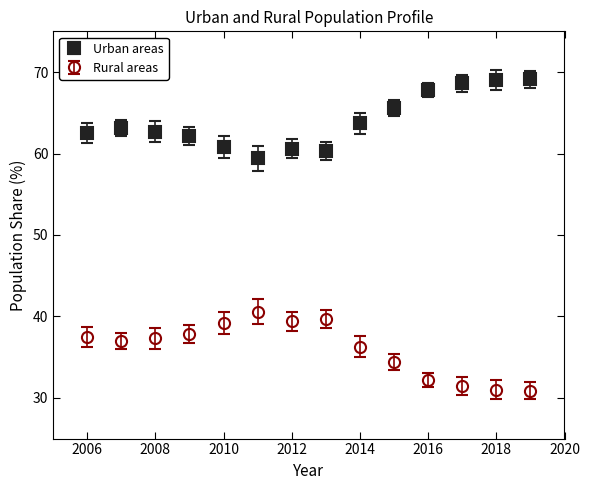

What are all the series names shown in the legend?

Urban areas, Rural areas